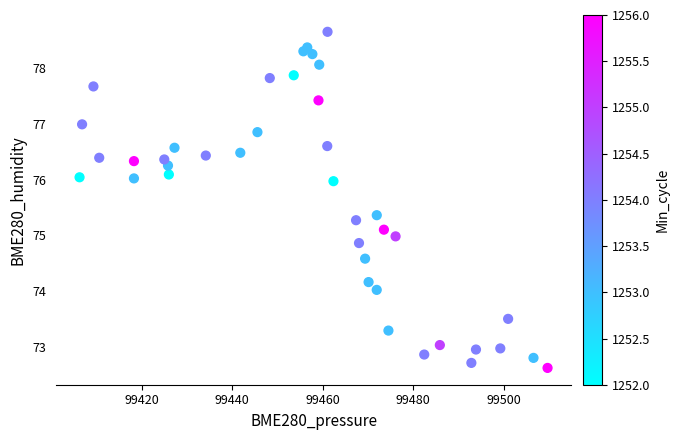

What is the range of Y values (max minus min)?

6.0